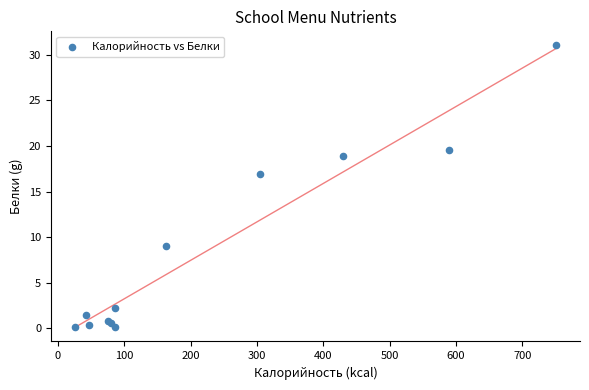

What Y value in the scatter plot is closest to 15?

16.9